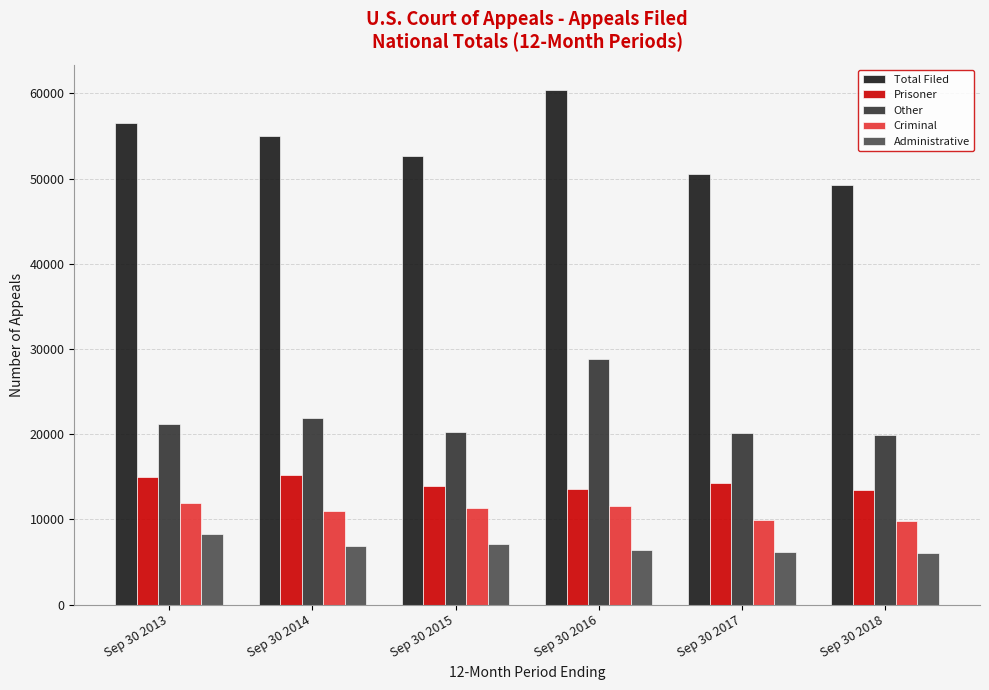

Rank the series at Sep 30 2017 from highest to lowest value.

Total Filed, Other, Prisoner, Criminal, Administrative